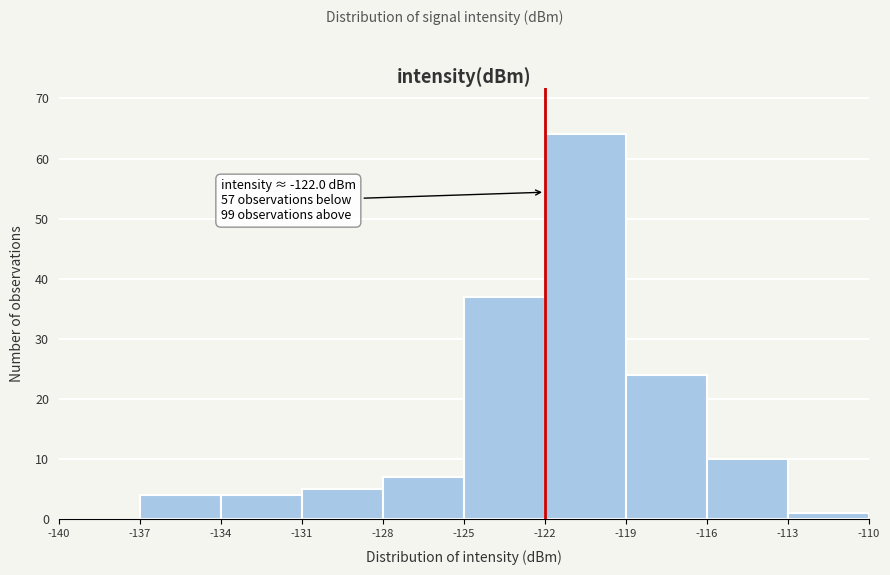

Over which range of the x-axis is the bar tallest?

-122 to -119